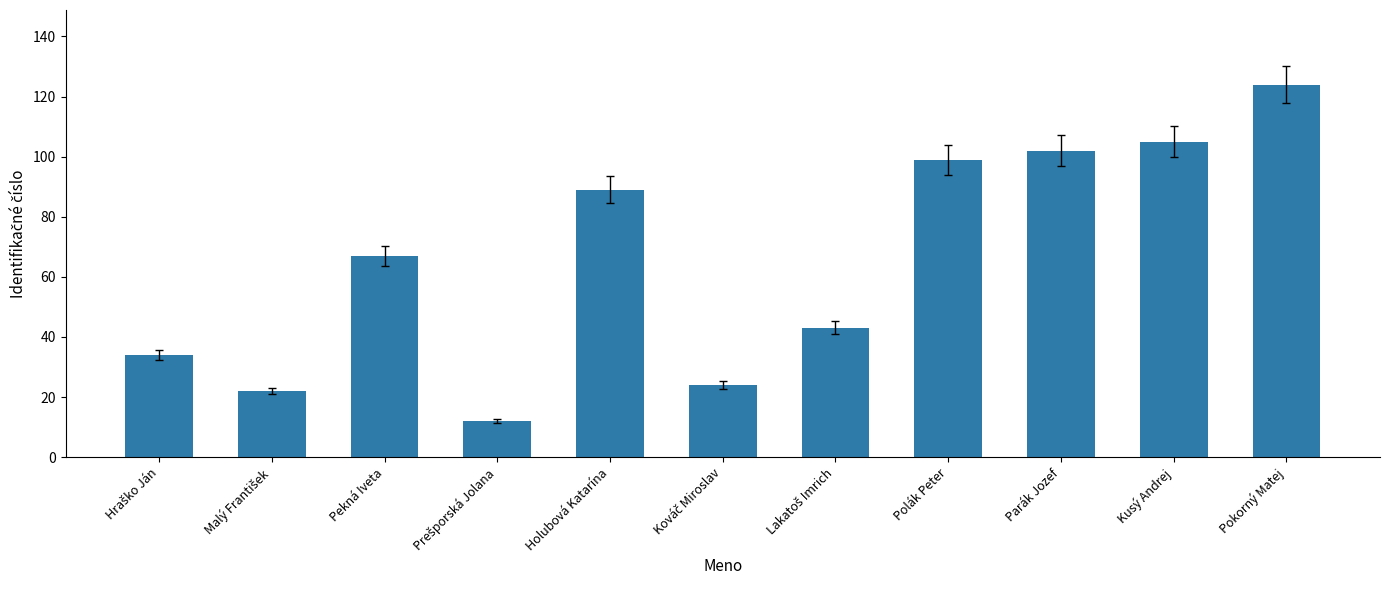

What is the ratio of the value at Pekná Iveta to the value at Pokorný Matej?

0.5